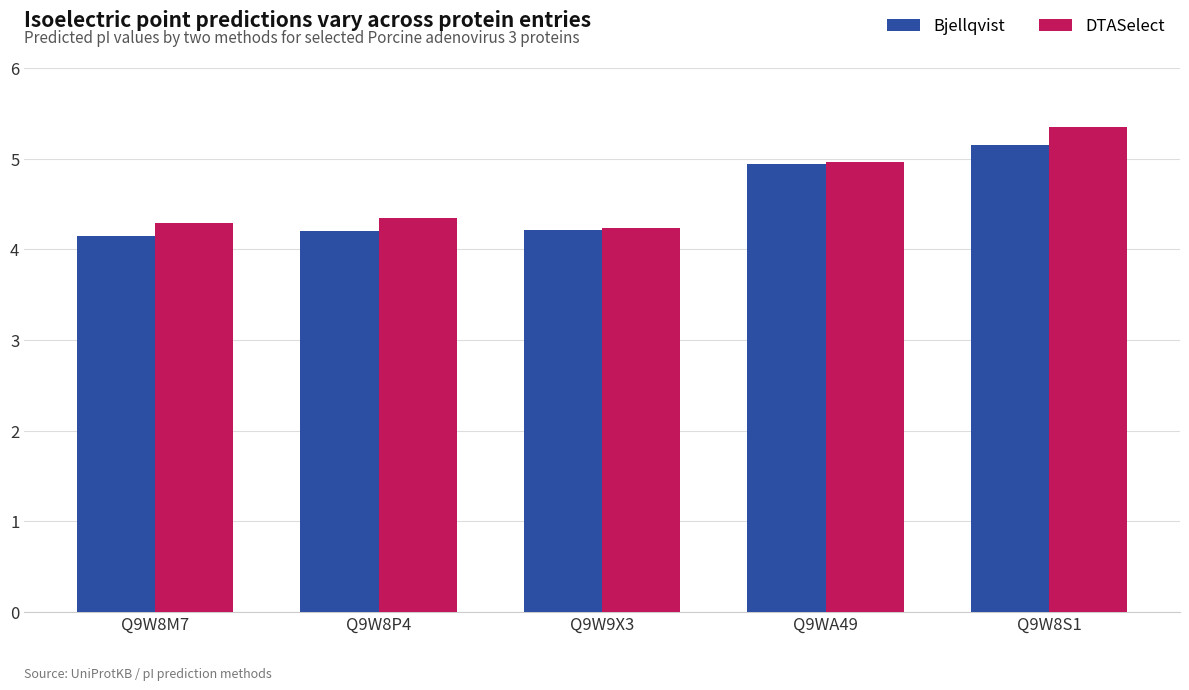

What is the minimum value for Bjellqvist?

4.2